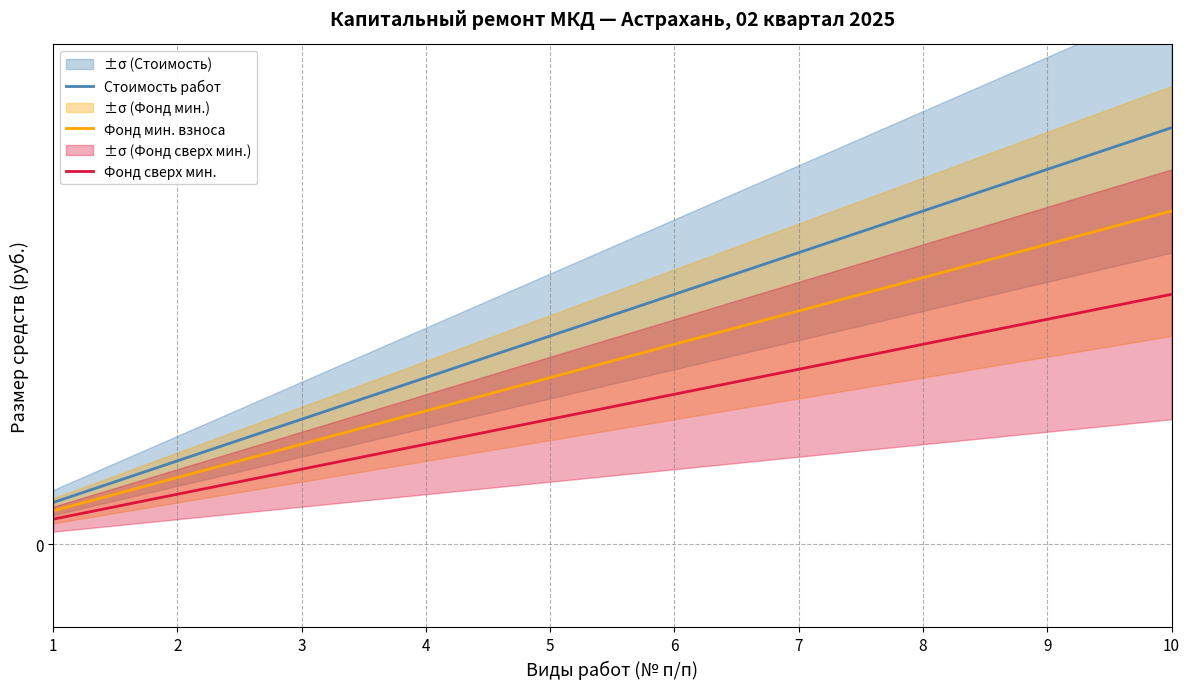

True or false: Стоимость работ and Фонд сверх мин. intersect in this chart.

False